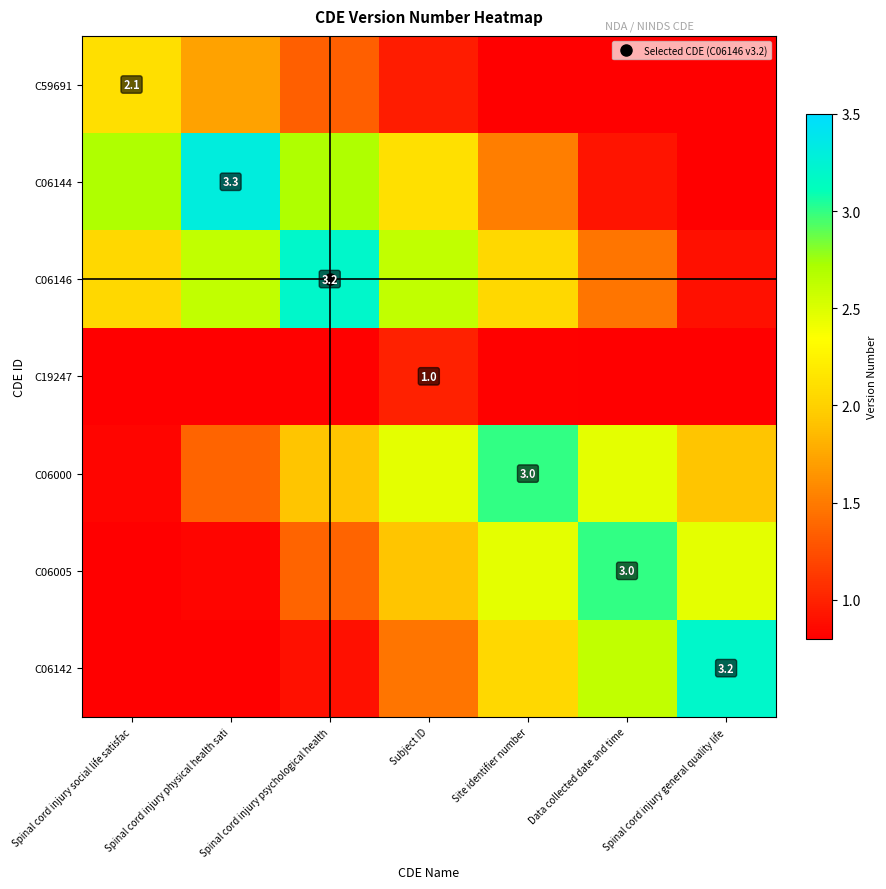

What is the difference between the C06146 values at Spinal cord injury general quality life and Subject ID?

1.7